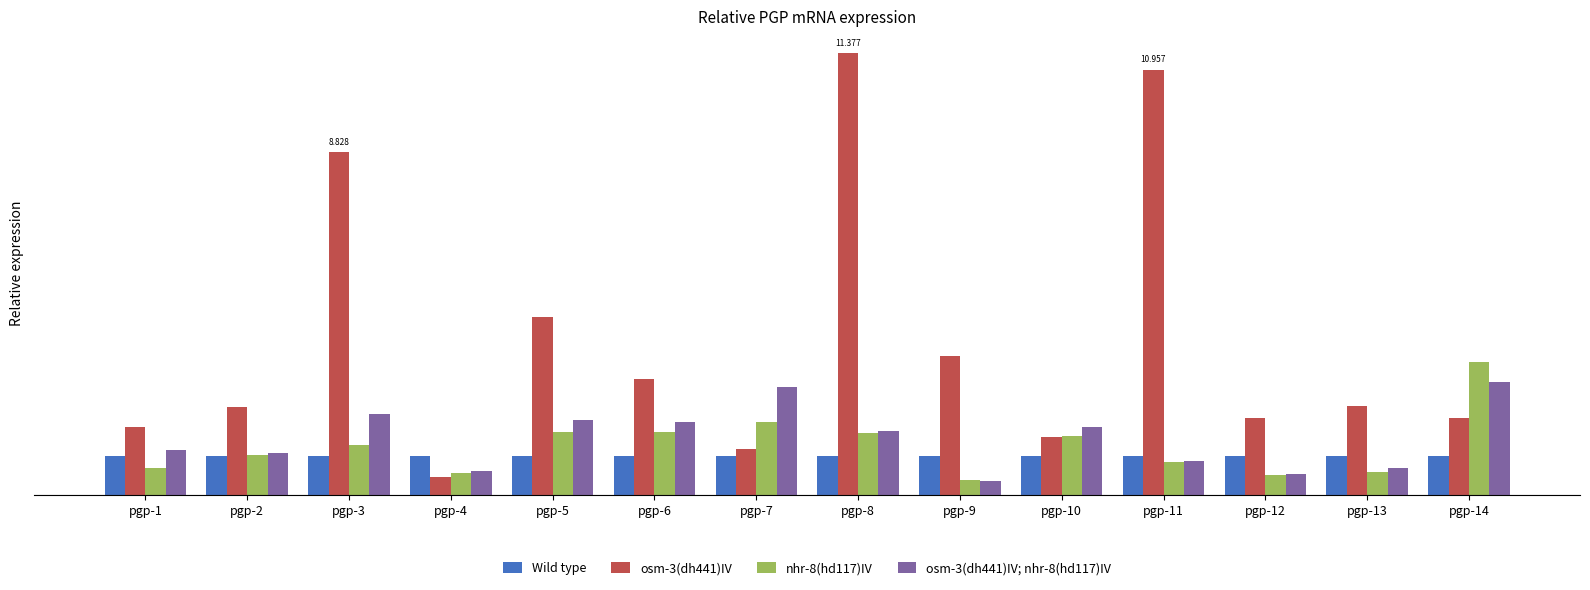

What is the value of the osm-3(dh441)IV; nhr-8(hd117)IV bar at the 8th from the left?

1.6